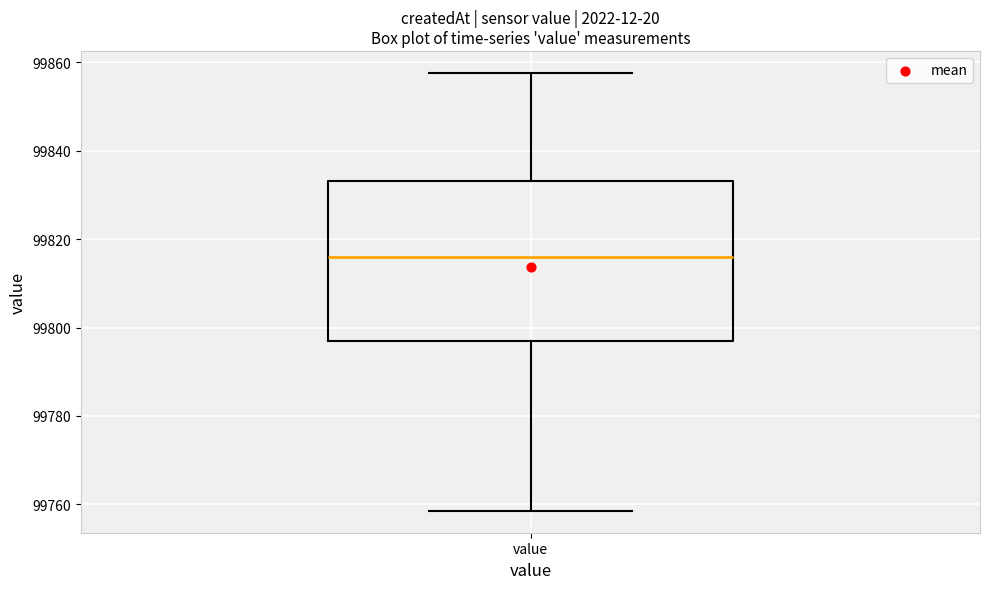

Where is the upper edge of the box for value on the y-axis? The values are not printed on the chart, so give them approximately, as read against the axis.

99834